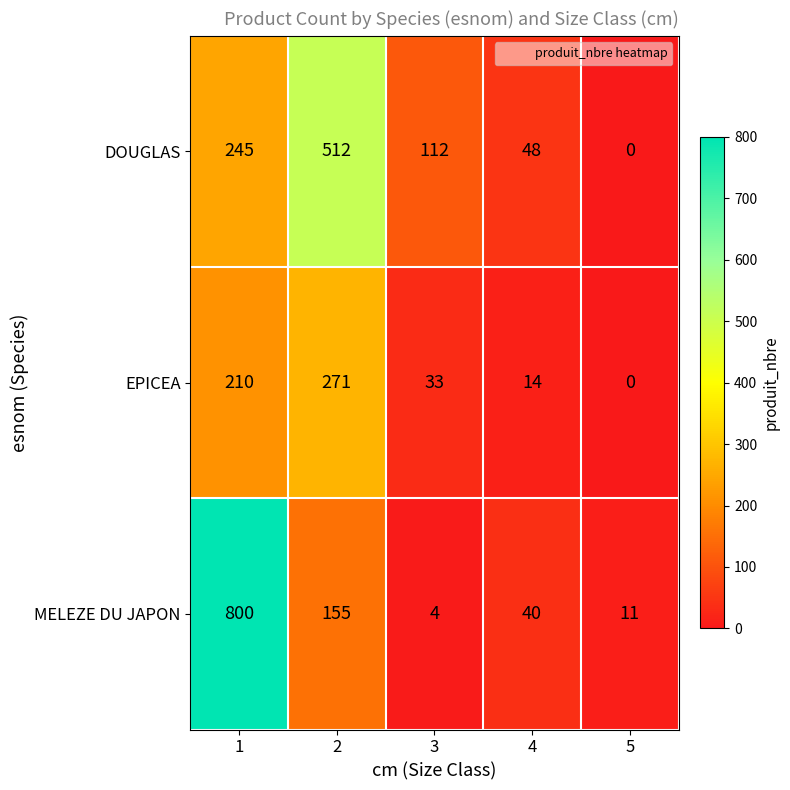

What is the difference between the MELEZE DU JAPON values at 4 and 5?

29